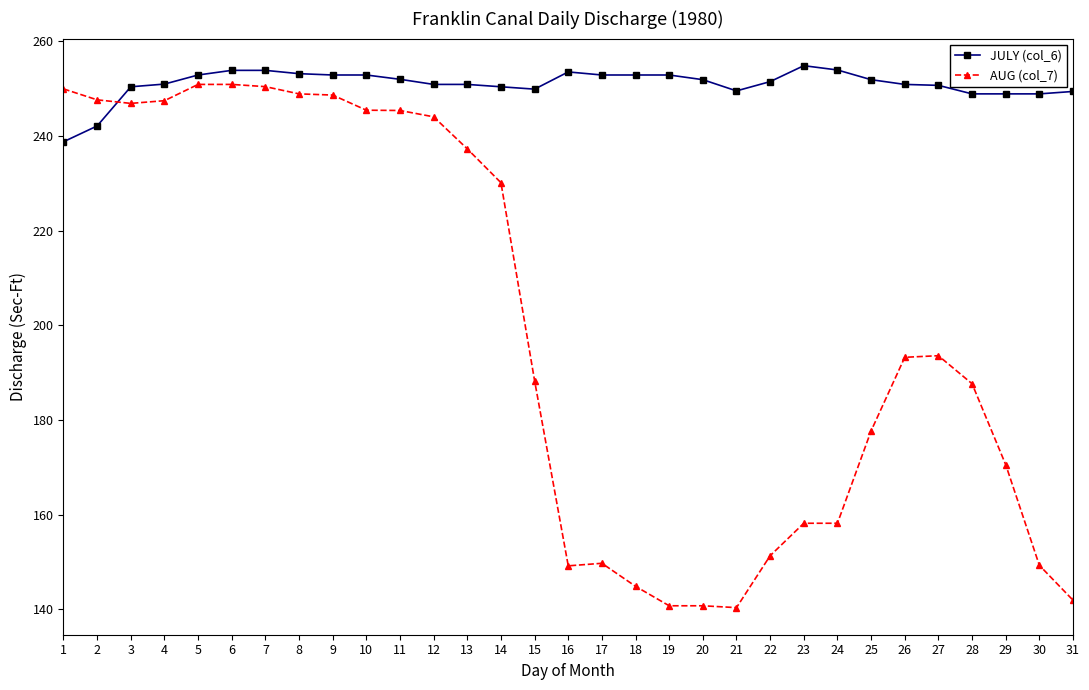

What is the value of the AUG (col_7) point at the 3rd from the left?

246.9